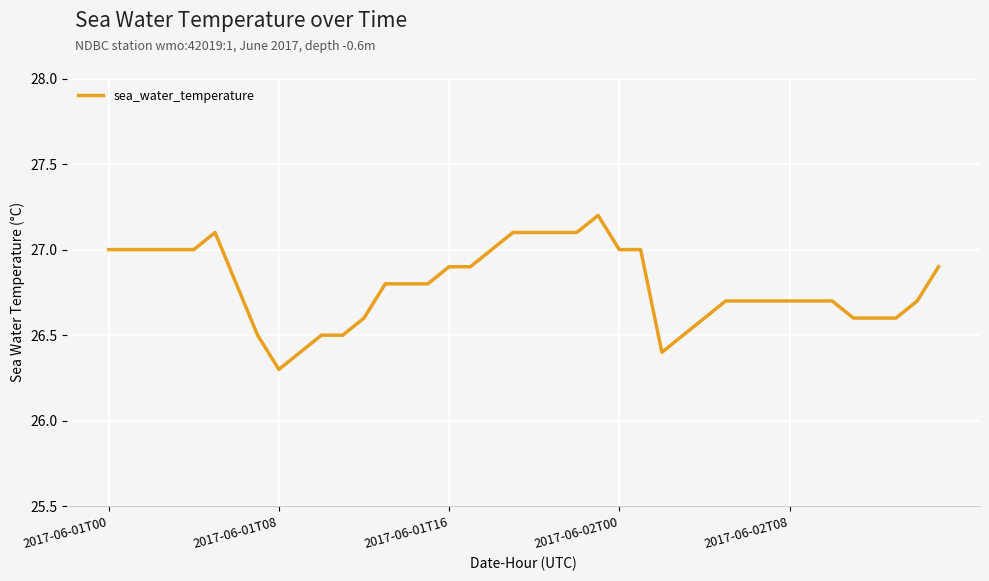

What is the difference between the second highest and minimum values?

0.8